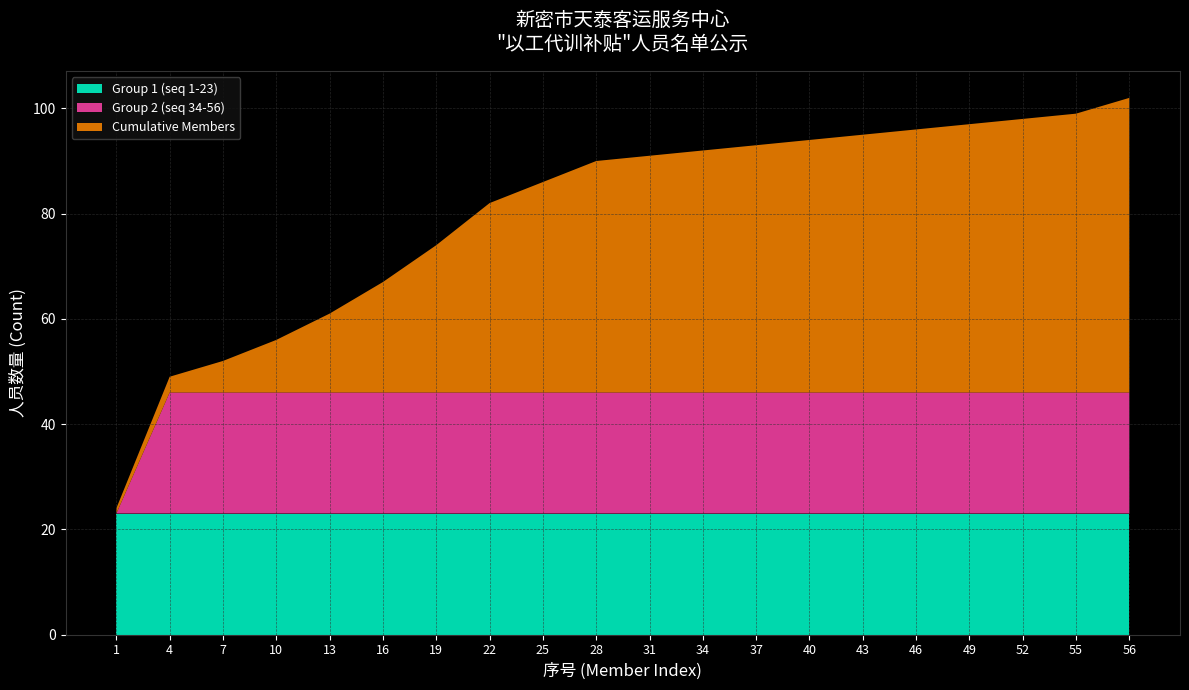

Reading left to right, what are all the values shown in this chart?

Group 1 (seq 1-23): 23	23	23	23	23	23	23	23	23	23	23	23	23	23	23	23	23	23	23	23
Group 2 (seq 34-56): 0	23	23	23	23	23	23	23	23	23	23	23	23	23	23	23	23	23	23	23
Cumulative Members: 1	3	6	10	15	21	28	36	40	44	45	46	47	48	49	50	51	52	53	56